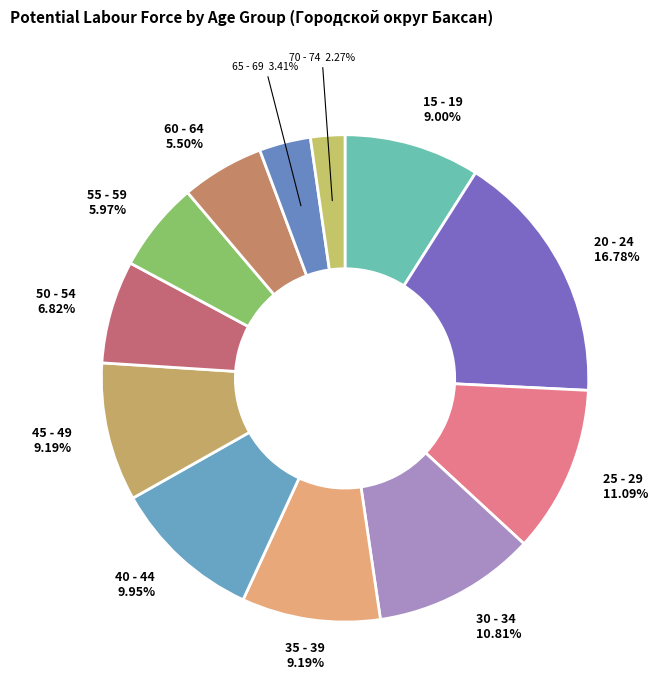

Between 35 - 39 and 70 - 74, which is larger?

35 - 39